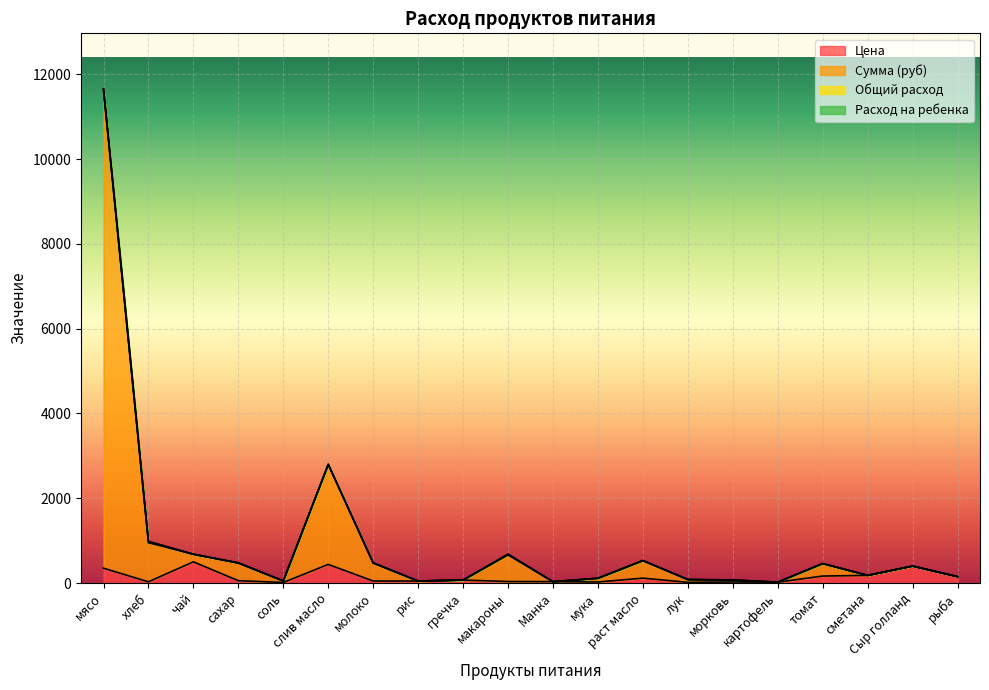

Is the value of Сумма (руб) at Манка greater than the value of Цена at макароны?

No